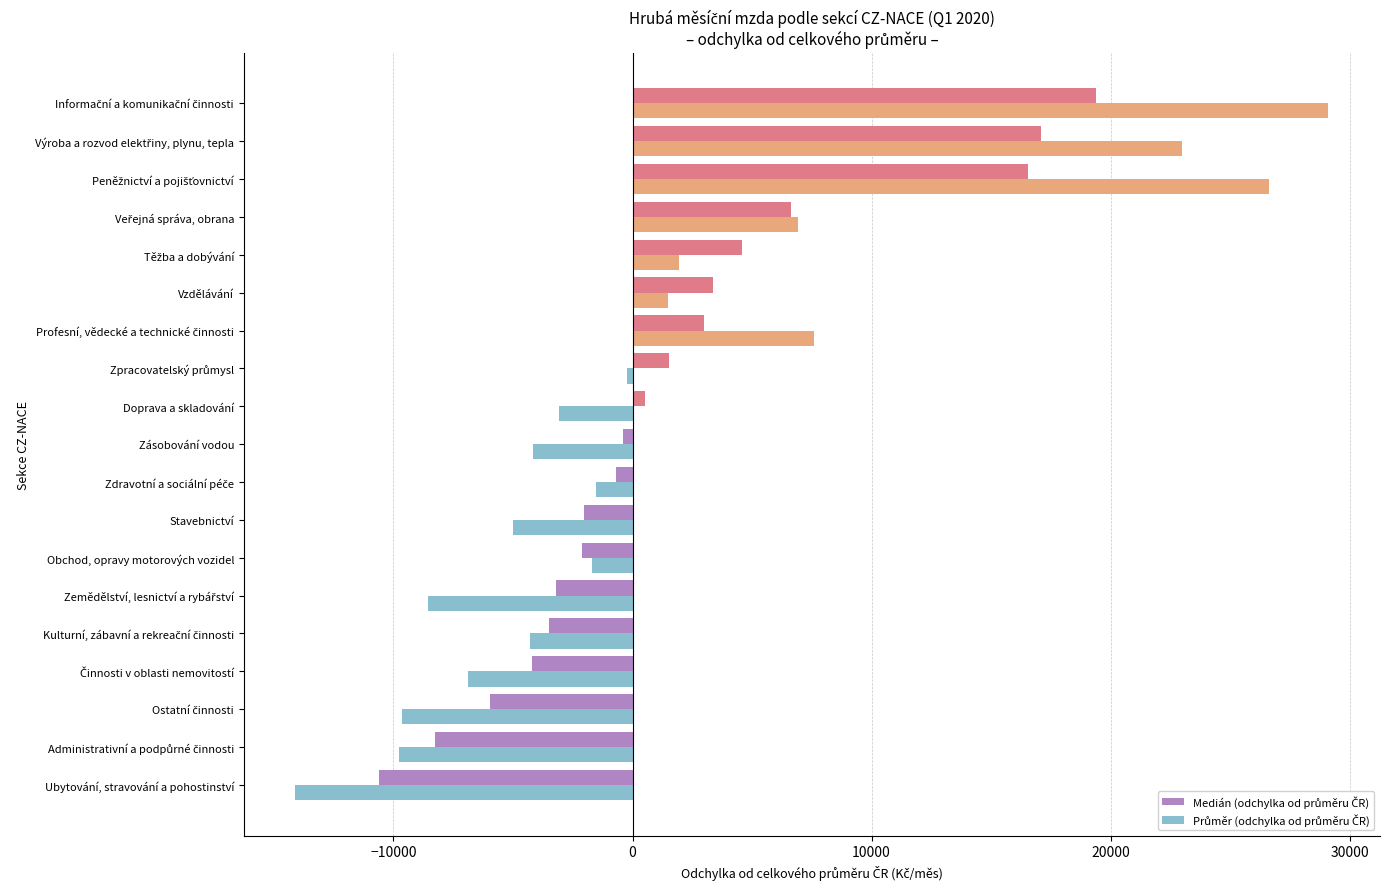

What is the minimum value shown in the chart?

-14100.5